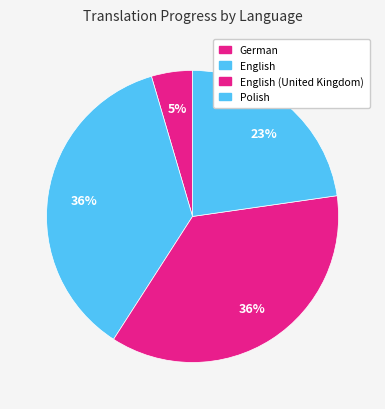

To the nearest percent, what percentage of the pie is Polish?

23%